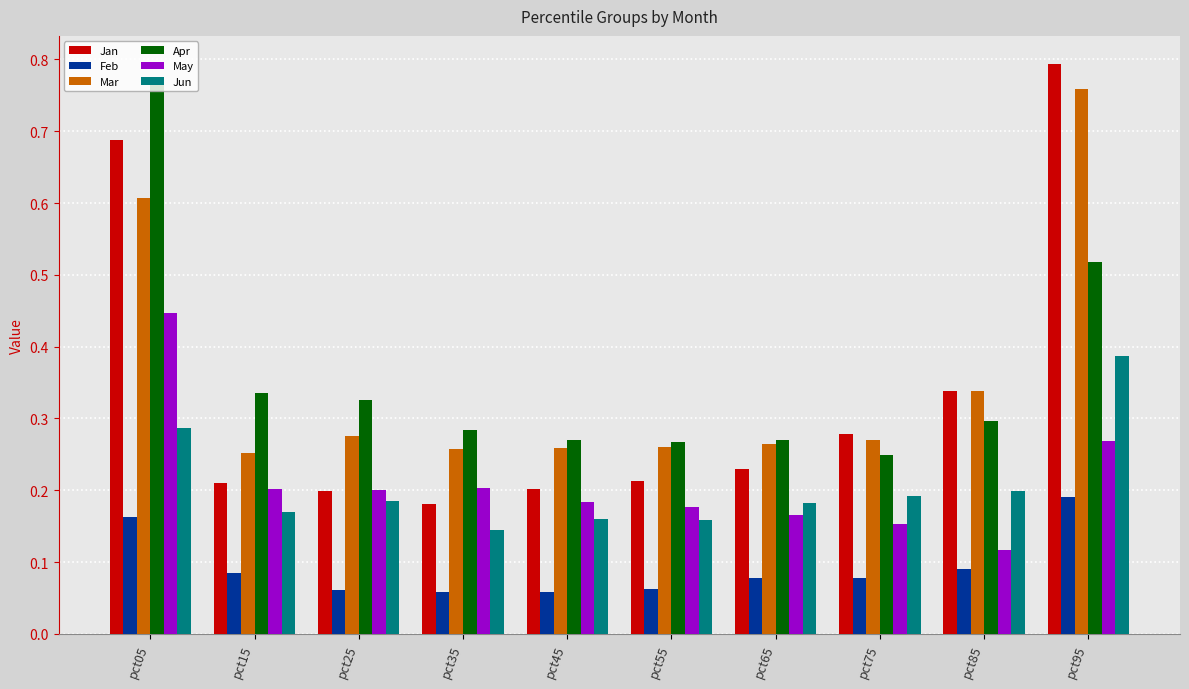

Count the number of categories in the chart.

10